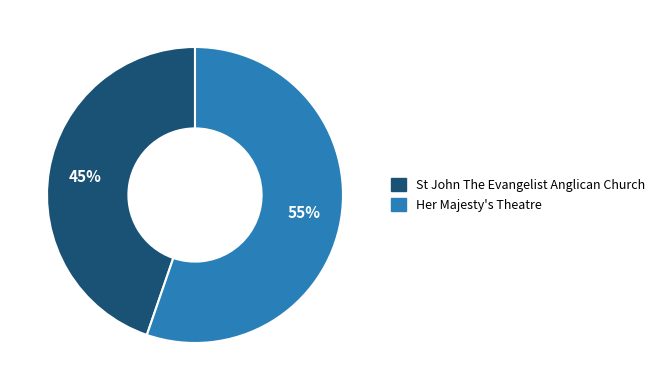

What is the ratio of the value at St John The Evangelist Anglican Church to the value at Her Majesty's Theatre?

0.8